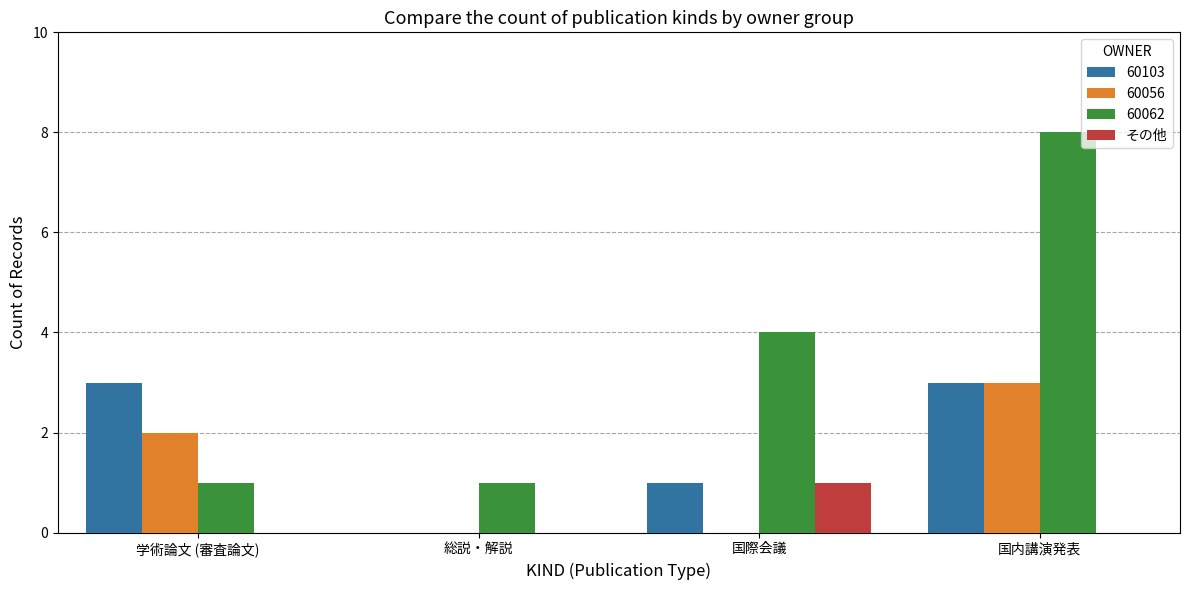

Are the bars grouped side by side (vs. stacked)?

Yes